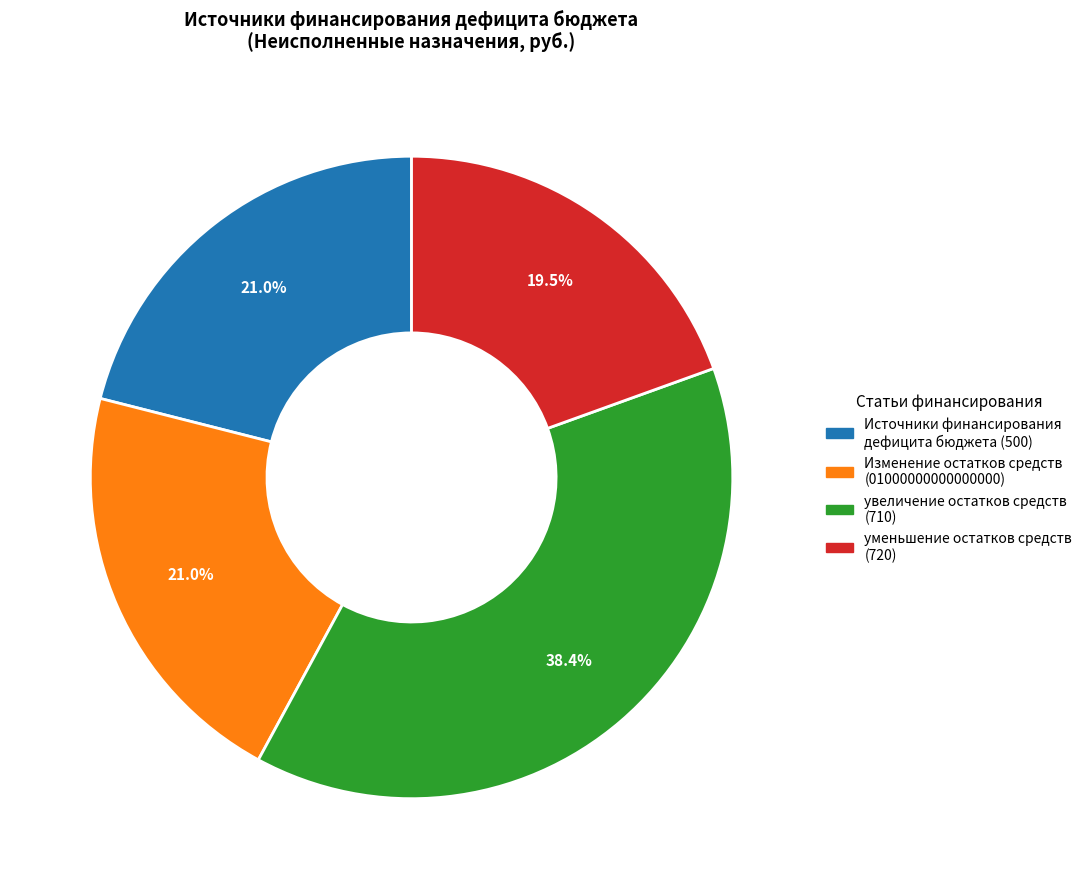

How many segments does this pie chart have?

4